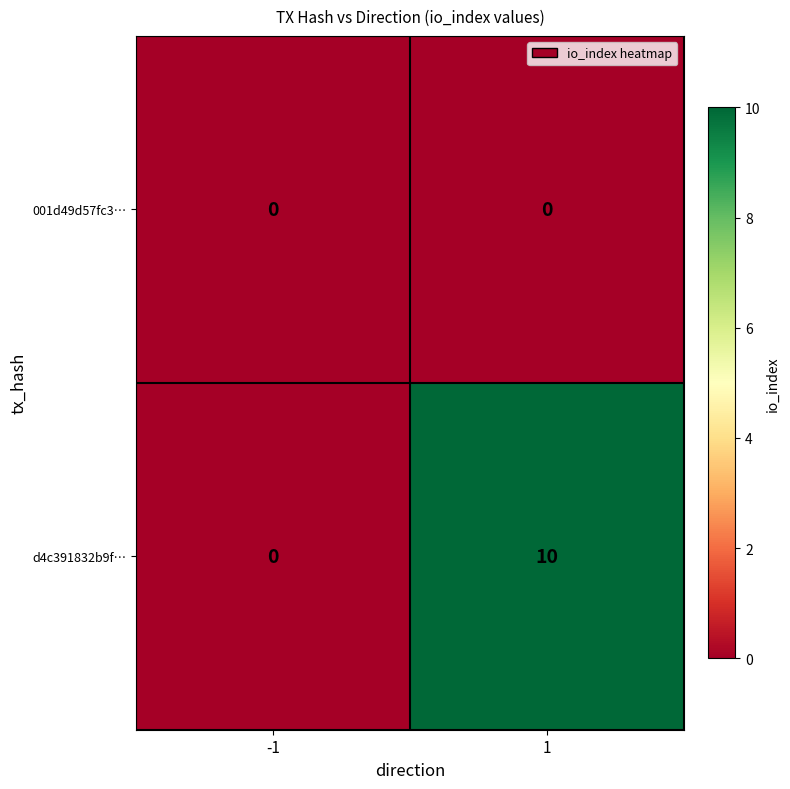

At which category is the sum across all series the highest?

1